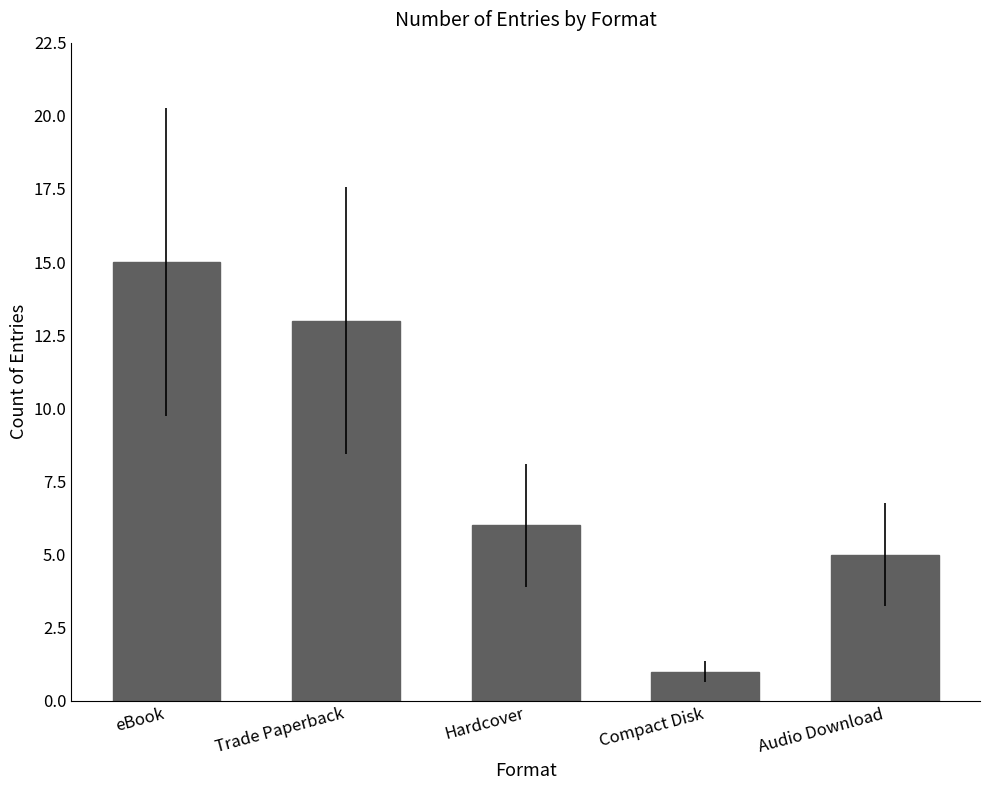

The chart shows a value of 4 at Hardcover. True or false?

False